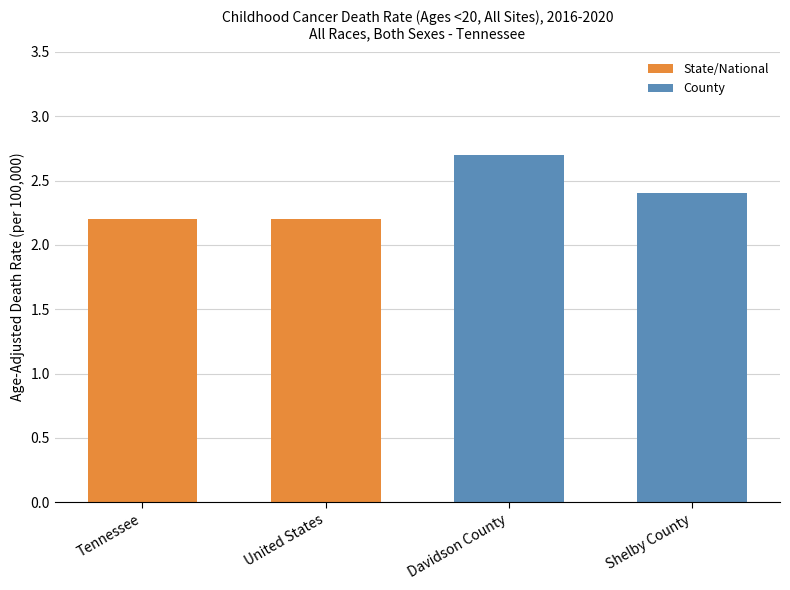

Reading left to right, list all the values displayed in this chart.

2.2	2.2	2.7	2.4